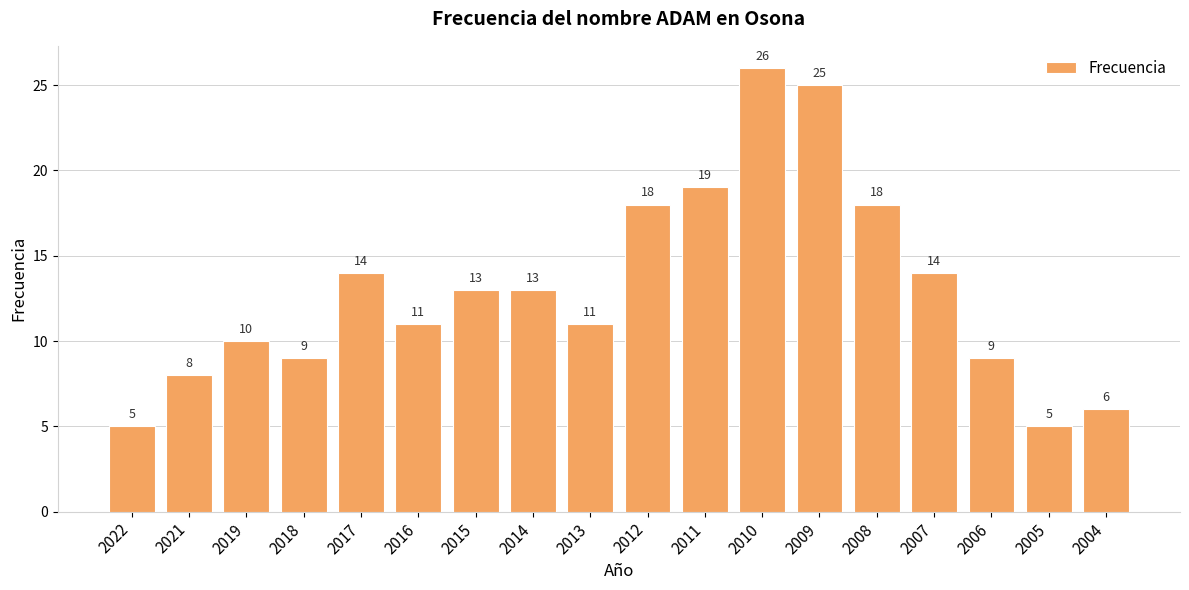

Reading right to left, what are all the values shown in this chart?

2004=6	2005=5	2006=9	2007=14	2008=18	2009=25	2010=26	2011=19	2012=18	2013=11	2014=13	2015=13	2016=11	2017=14	2018=9	2019=10	2021=8	2022=5